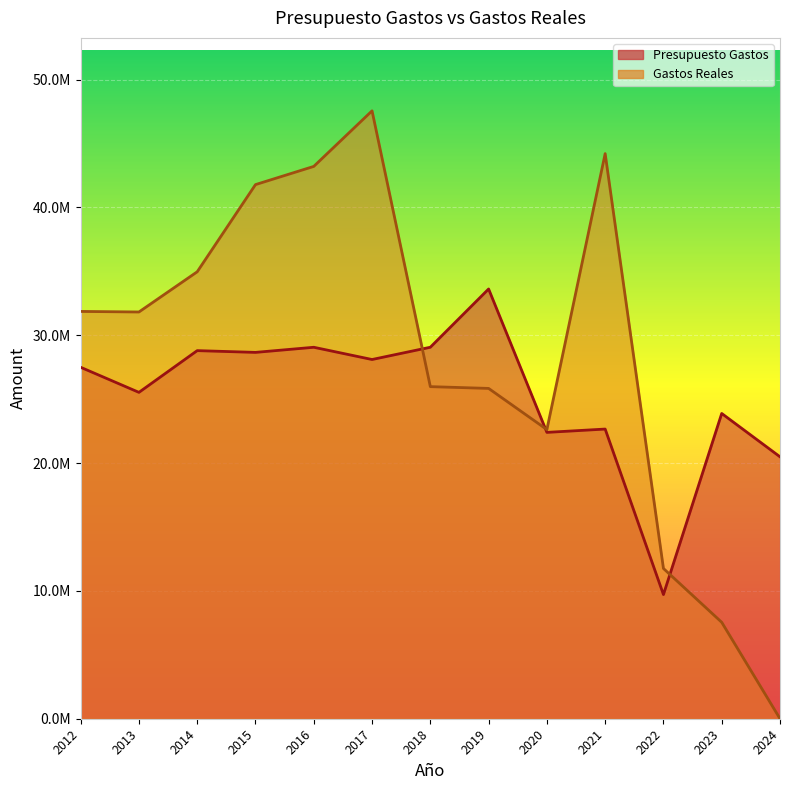

List the series in order of their overall mean, lowest first.

Presupuesto Gastos, Gastos Reales